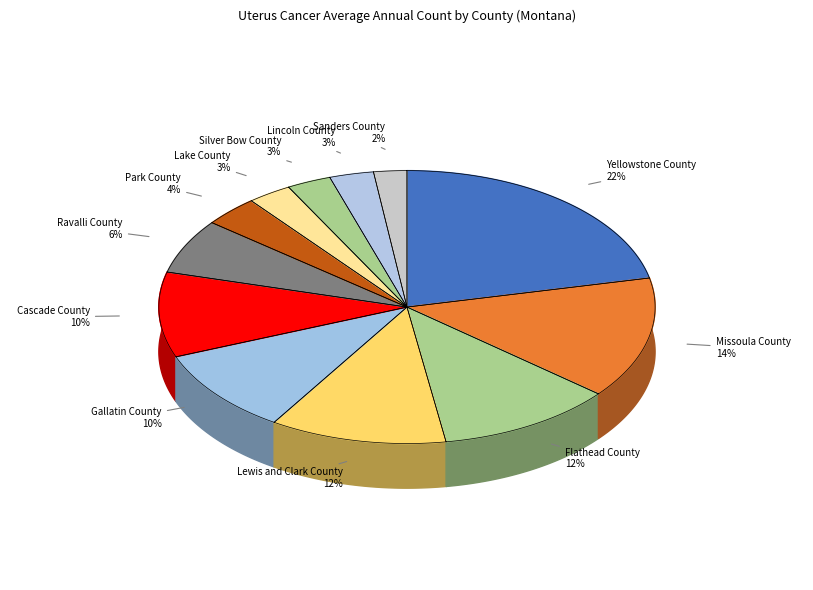

What percentage do Lincoln County and Lake County together represent?

5.8%